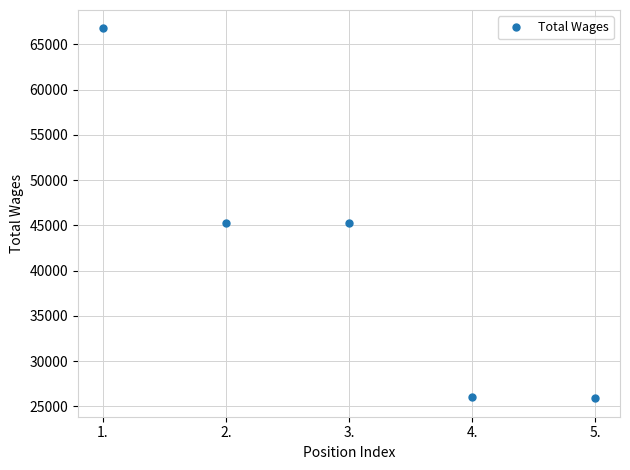

What is the label of the 5th point from the left?

5.